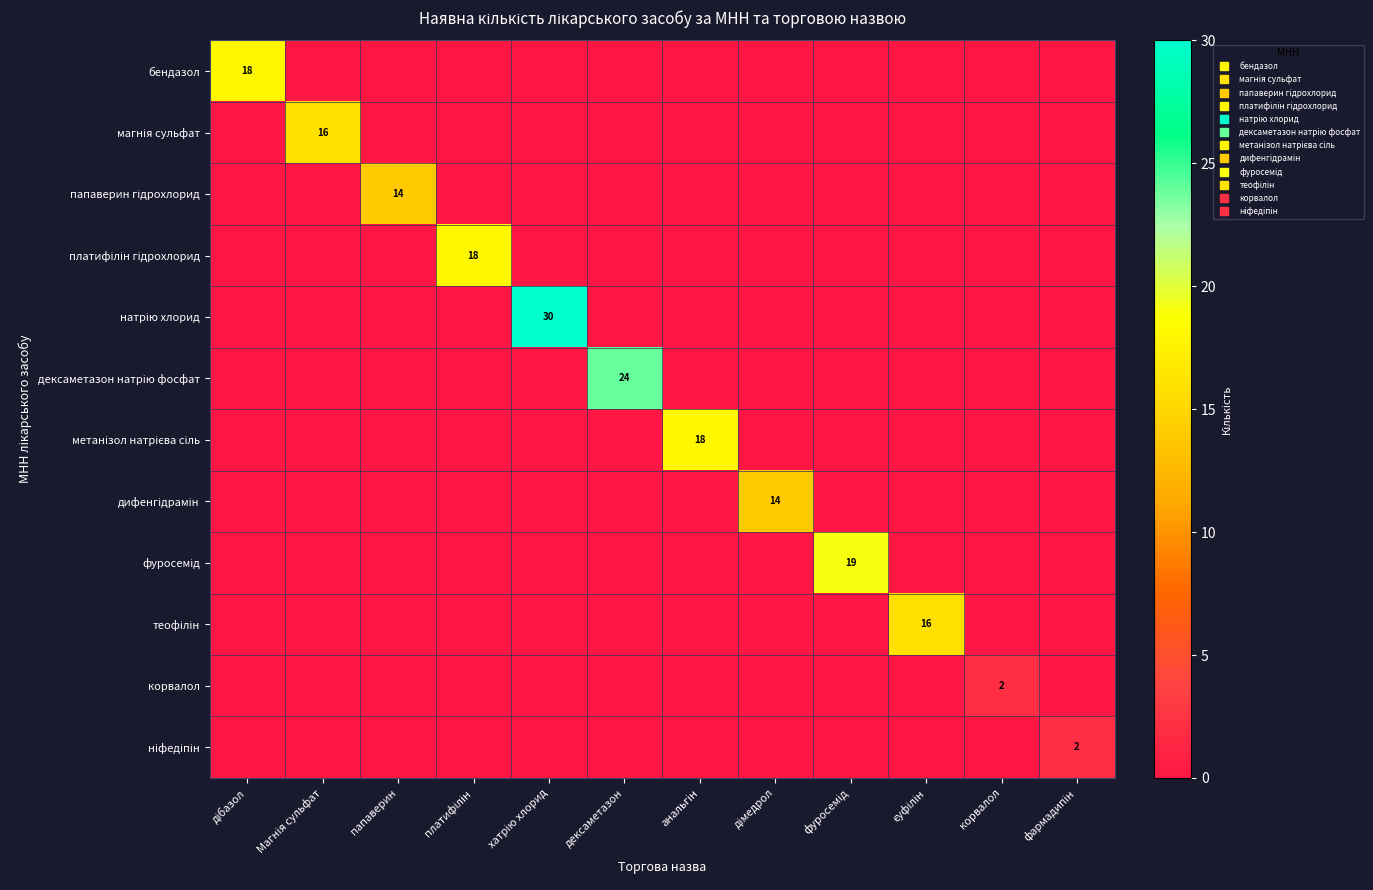

List the series in order of their peak value, lowest first.

корвалол, ніфедіпін, папаверин гідрохлорид, дифенгідрамін, магнія сульфат, теофілін, бендазол, платифілін гідрохлорид, метанізол натрієва сіль, фуросемід, дексаметазон натрію фосфат, натрію хлорид